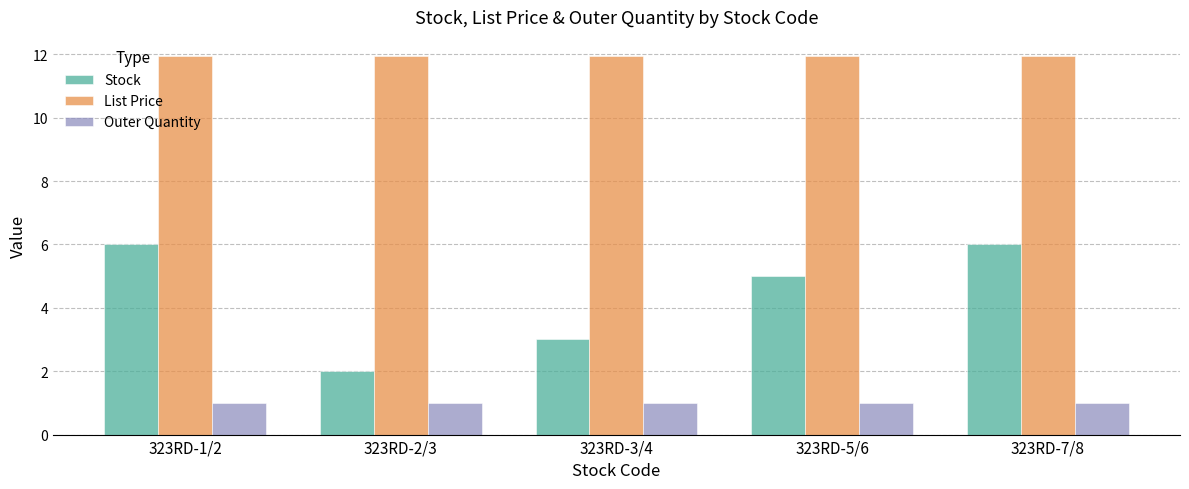

How many bars are there in each group?

3